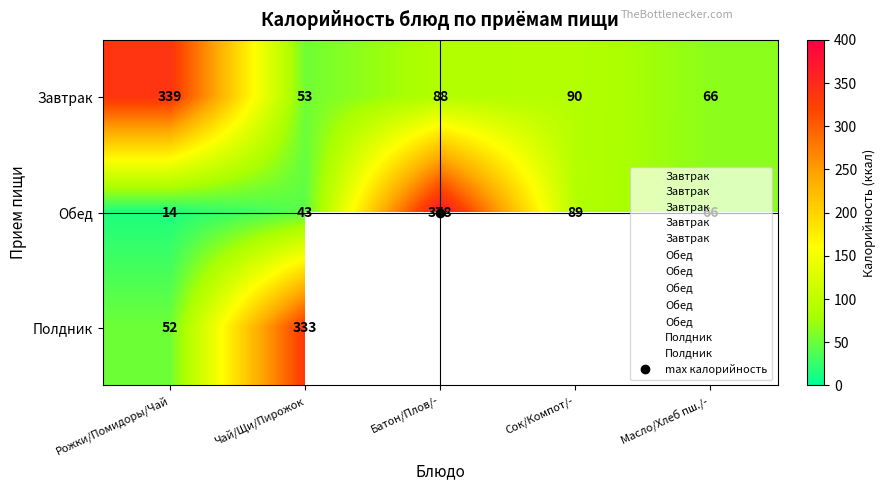

Where is Полдник nearest to the value 192?

Рожки/Помидоры/Чай